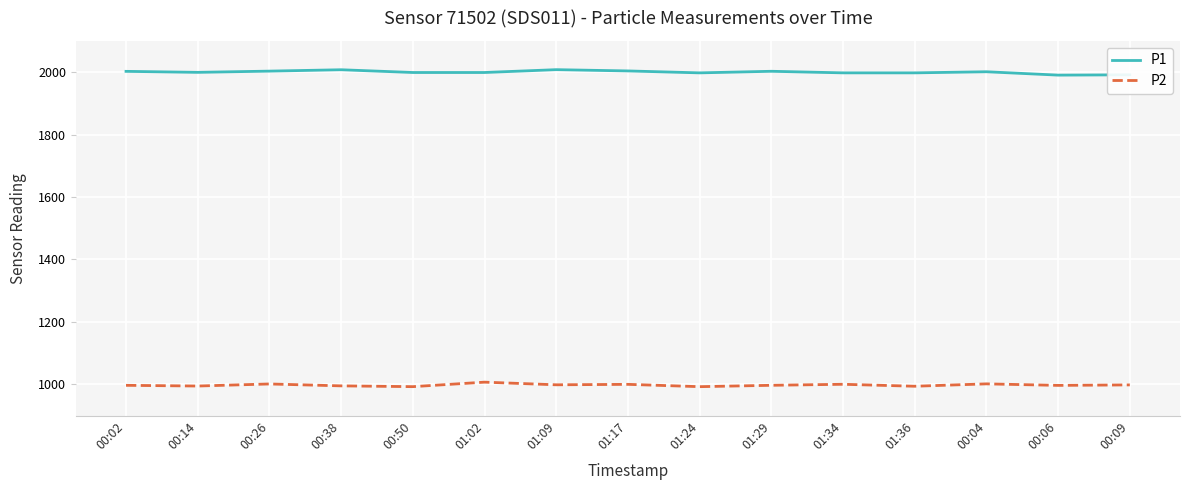

What is the sum of the P2 values at 01:09 and 00:38?

1994.1